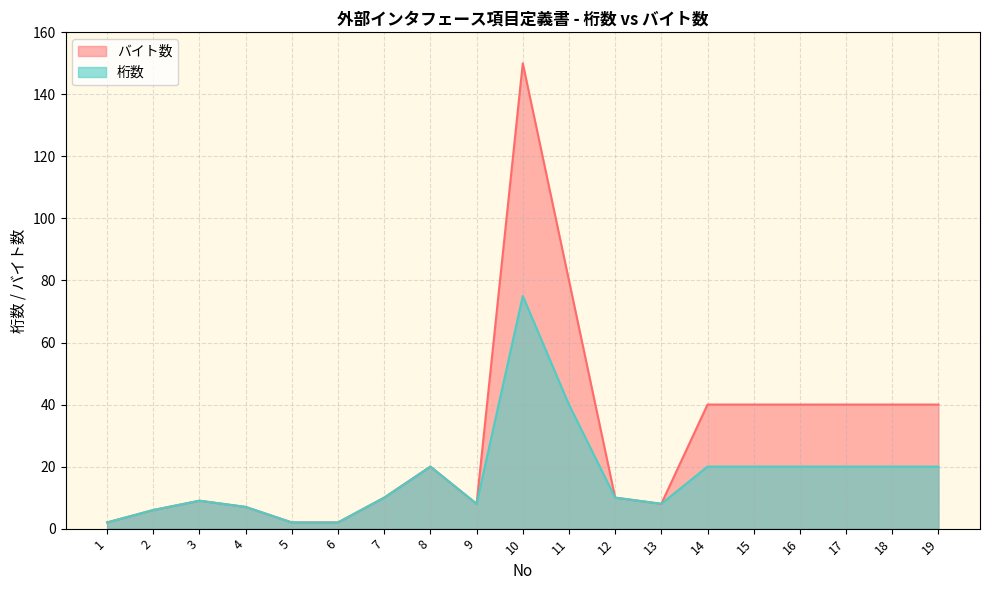

True or false: 桁数 and バイト数 intersect in this chart.

False